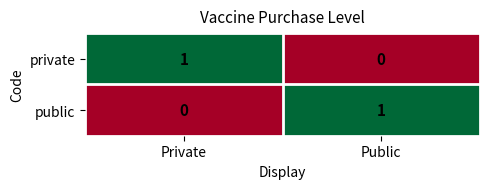

Is it true that public equals 0 at Private?

True